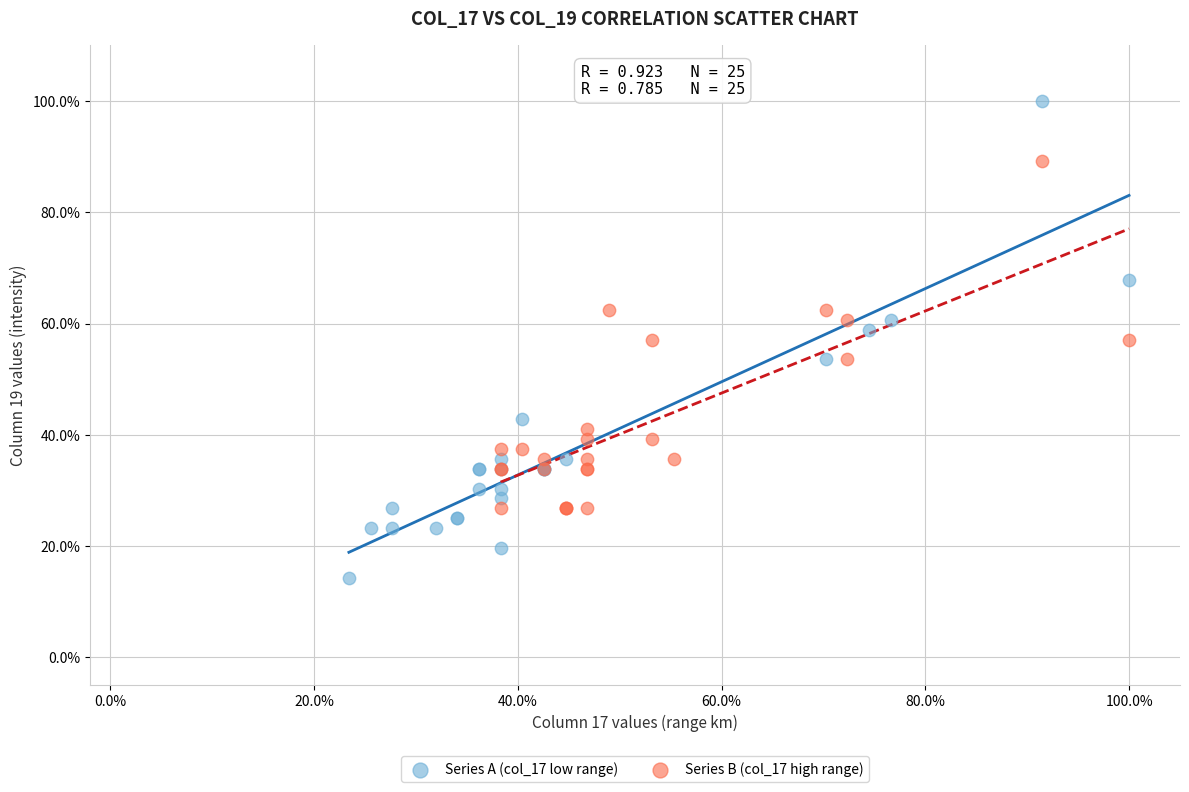

Which series has the largest Y range (max minus min)?

Series A (col_17 low range)